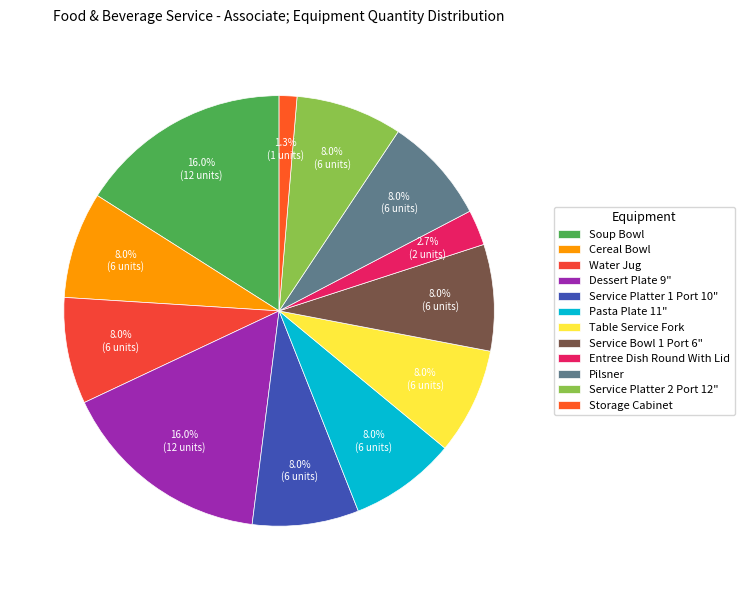

How many slices are in this pie chart?

12